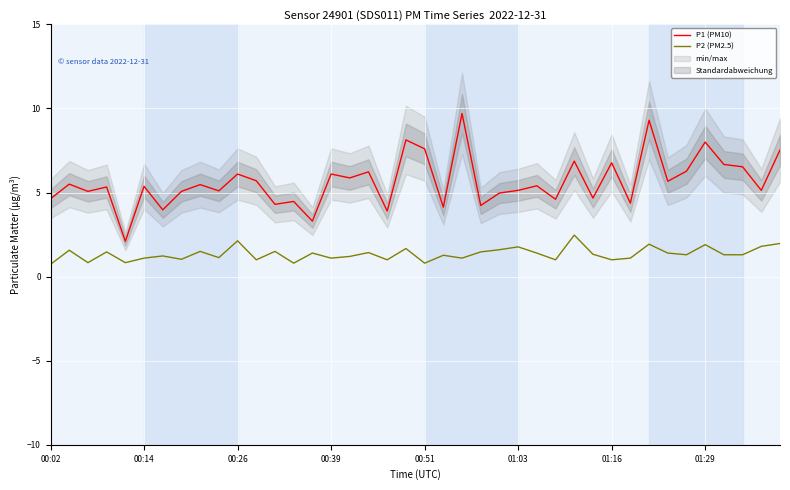

How many distinct data groups are displayed?

2